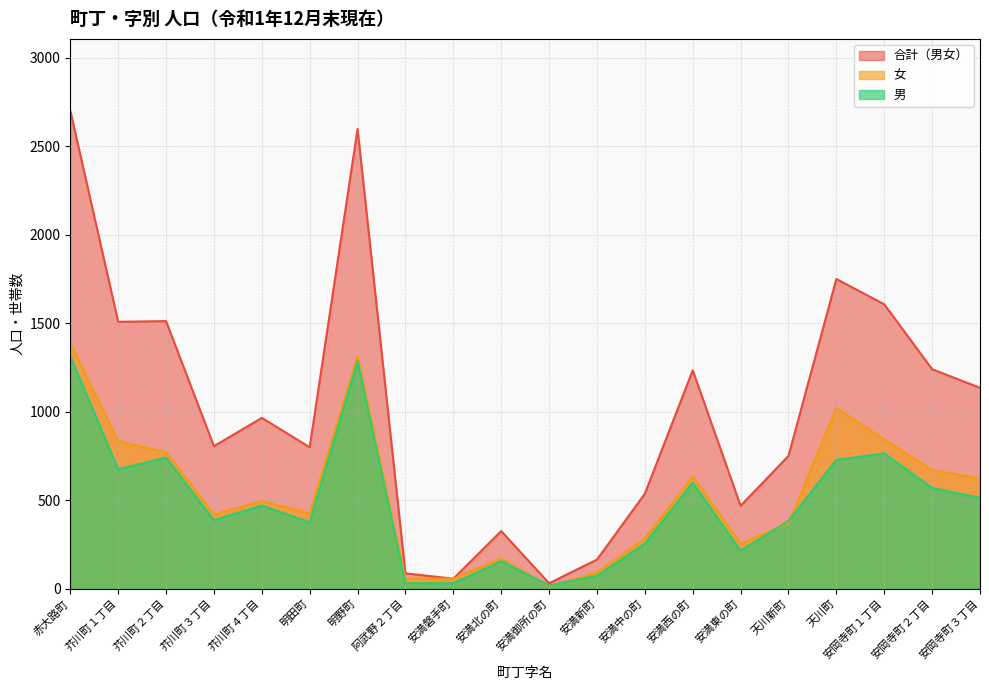

Does the chart have visible grid lines?

Yes